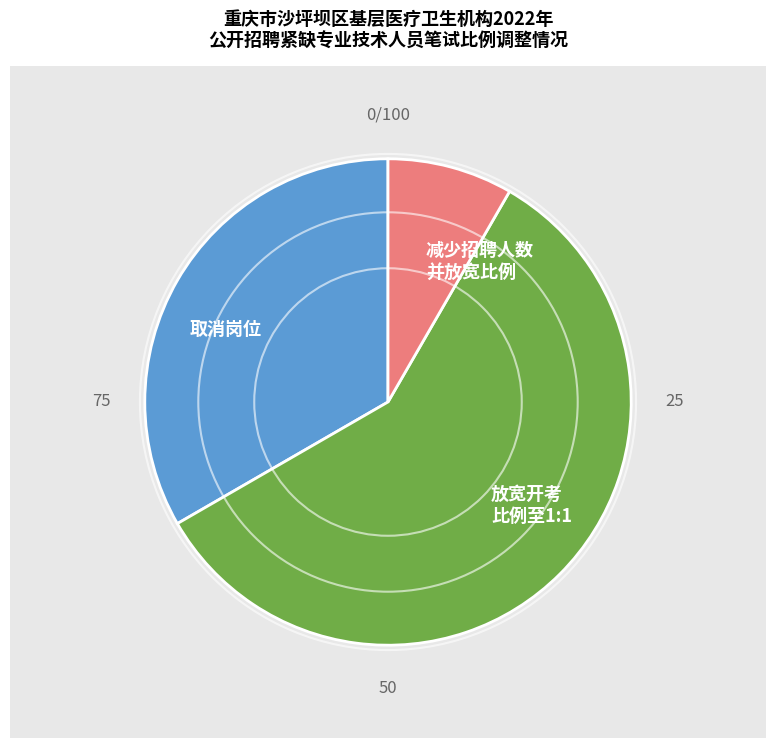

The 放宽开考 比例至1:1 slice represents 46% of the pie. True or false?

False